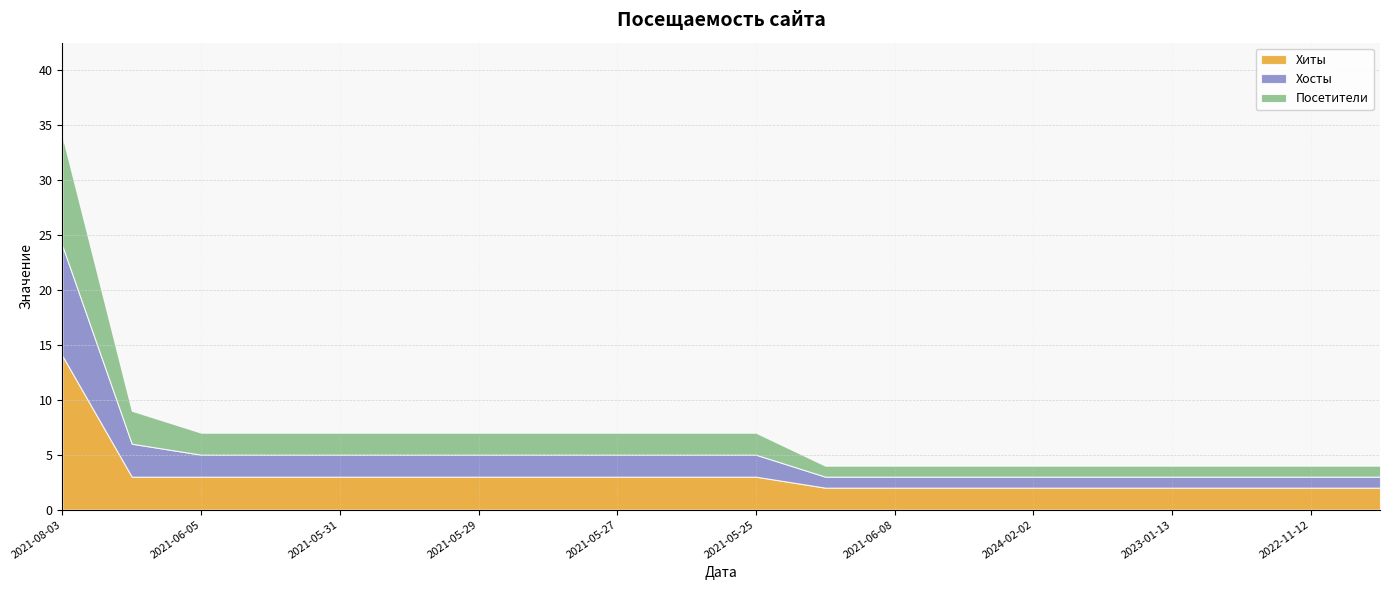

At which category does the chart reach its peak across all series?

2021-08-03